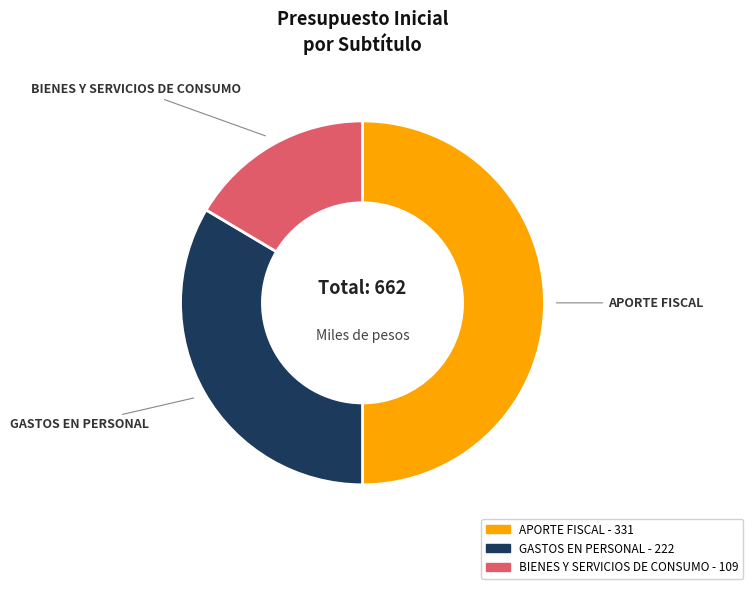

What is the ratio of the value at APORTE FISCAL to the value at BIENES Y SERVICIOS DE CONSUMO?

3.0